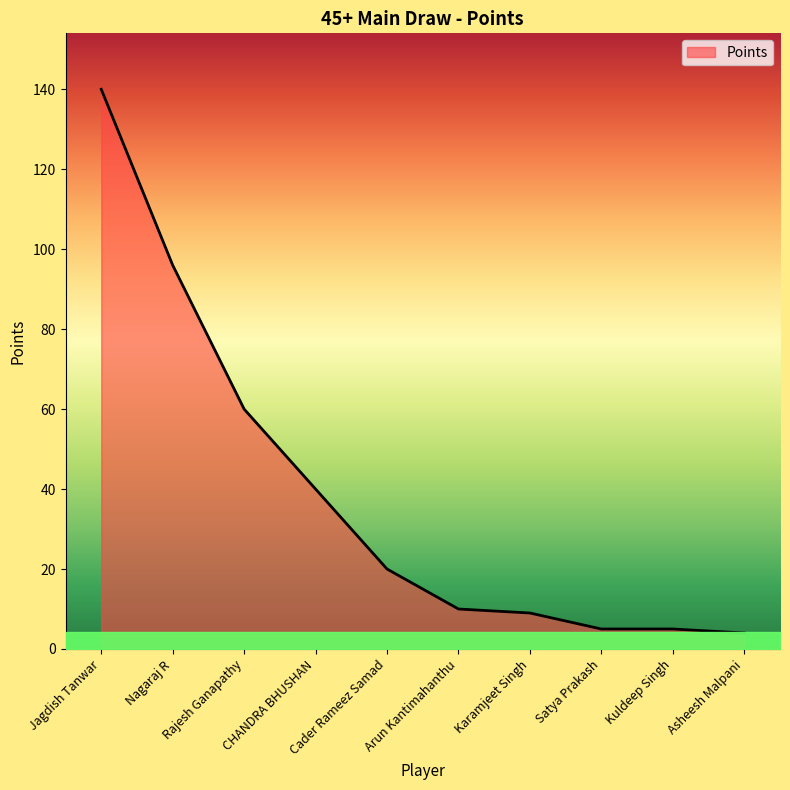

Does the chart display data point markers on the line(s)?

No